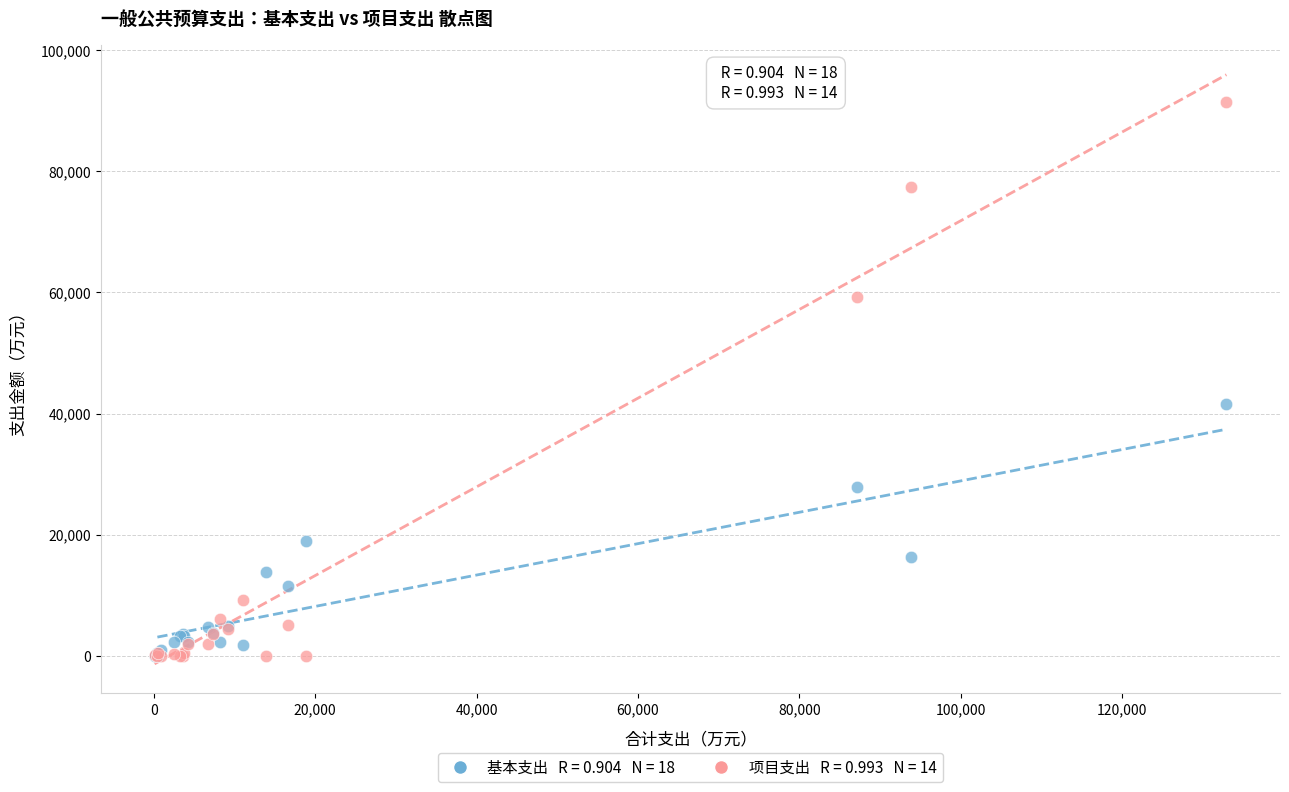

Across all series, what Y value is closest to 45703?

41495.9